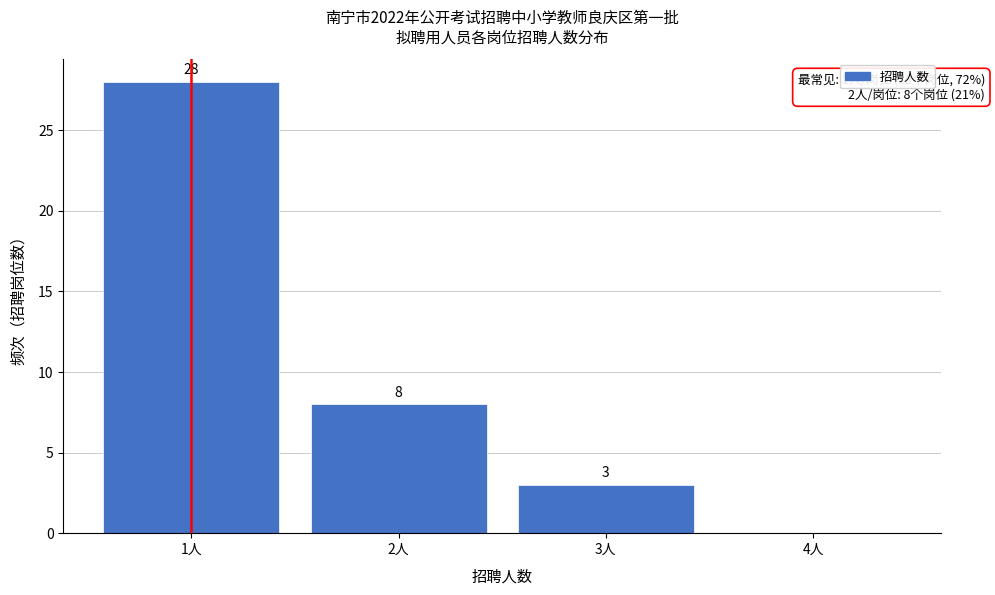

Over which range of the x-axis is the bar tallest?

0.5 to 1.5